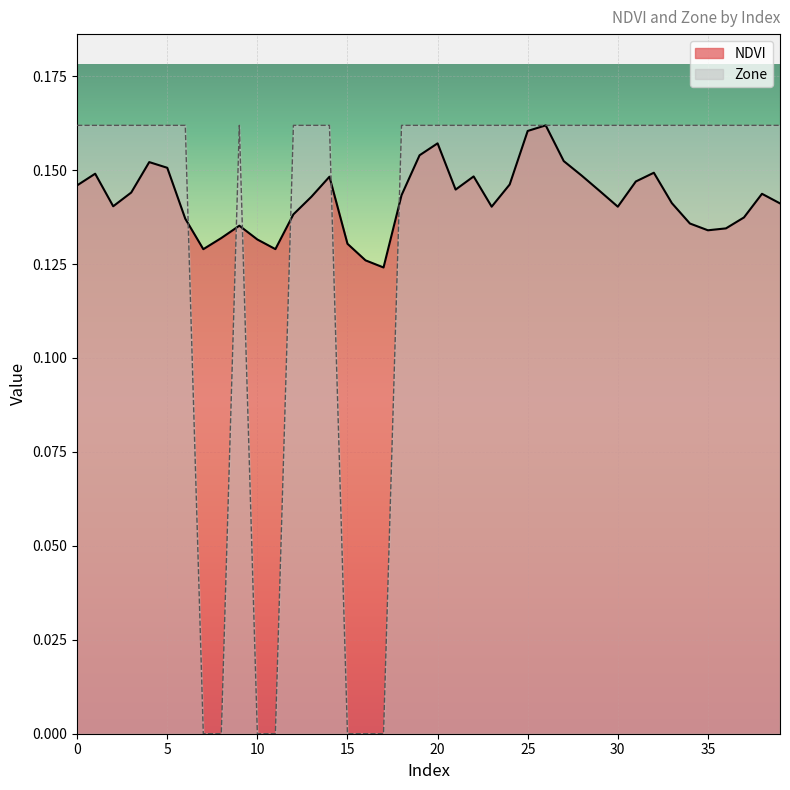

What is the value of the Zone point at the 39th from the left?

0.2